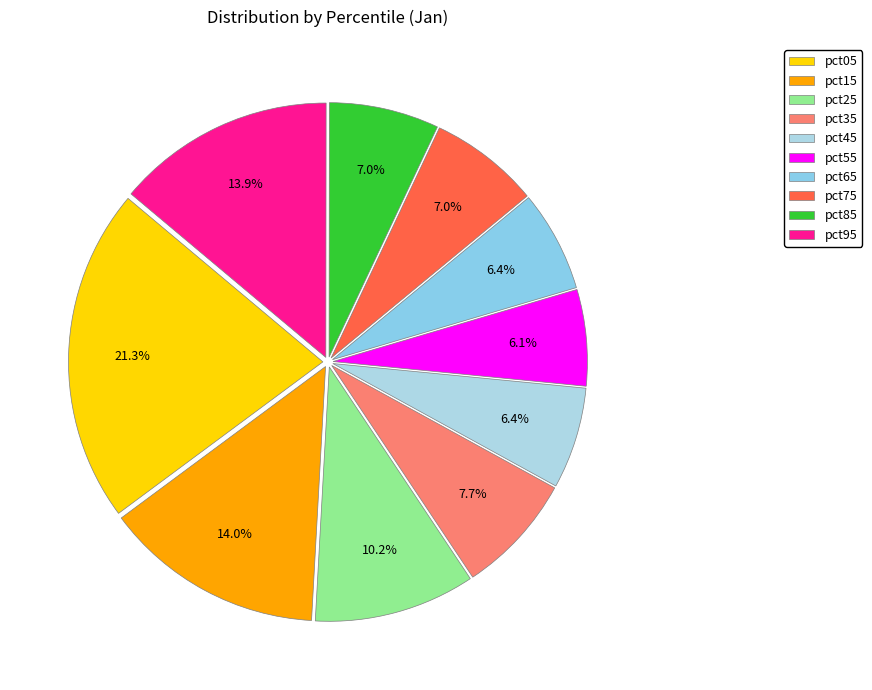

Is there a majority slice in this chart?

No